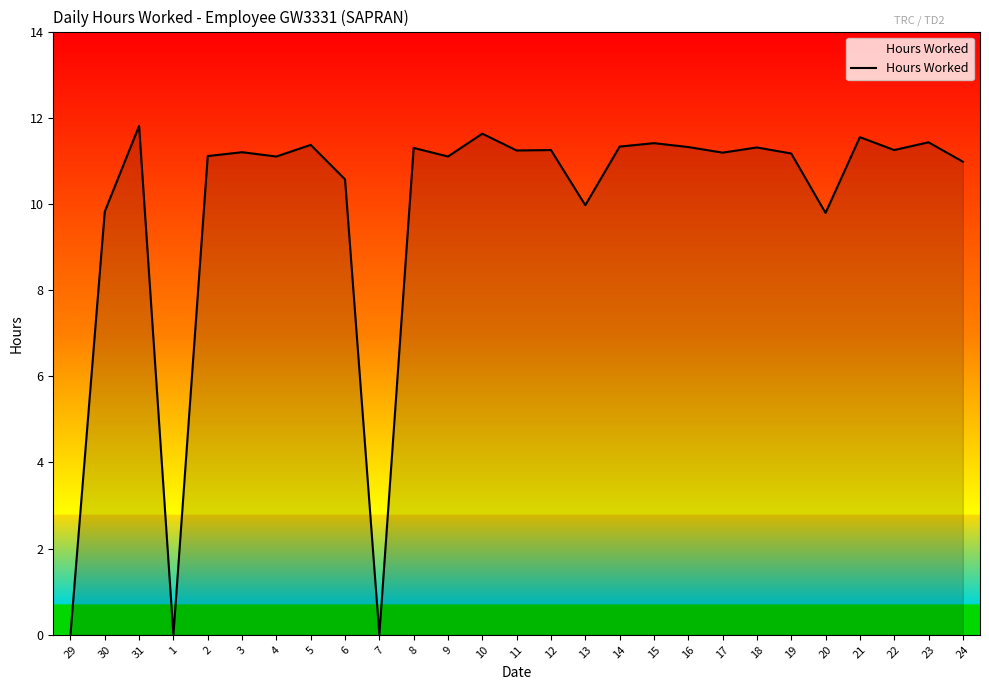

Between 1 and 14, which is larger?

14